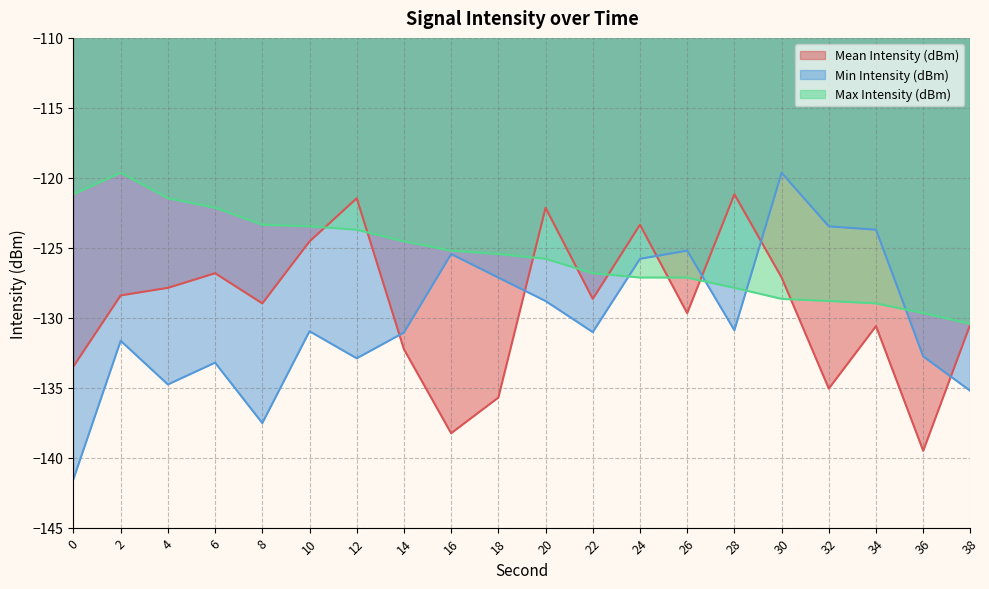

List the series in order of their peak value, highest first.

Min Intensity (dBm), Max Intensity (dBm), Mean Intensity (dBm)